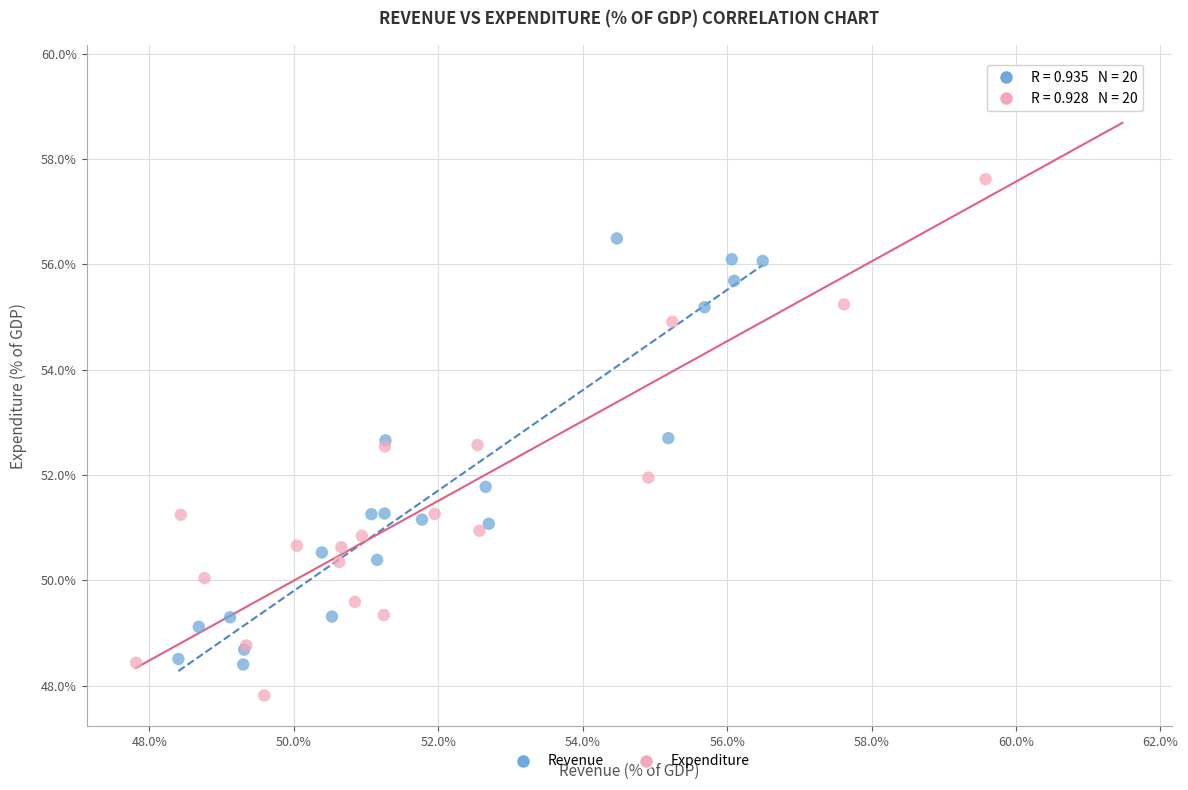

Which series reaches the minimum Y coordinate?

Expenditure